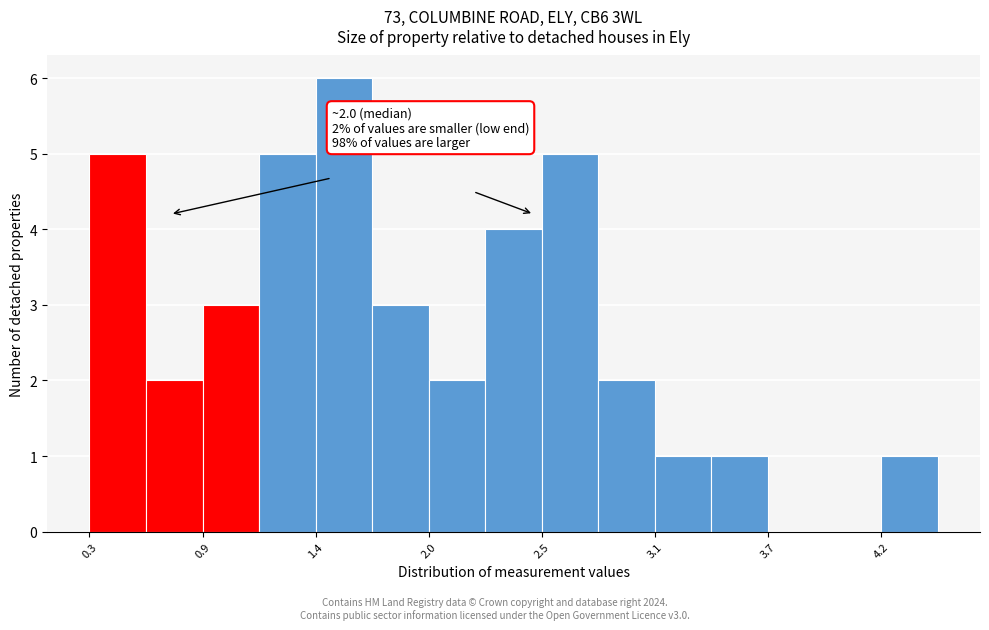

Around what value on the x-axis is the tallest bar? Give the approximate position of its centre, as read against the axis.

1.6